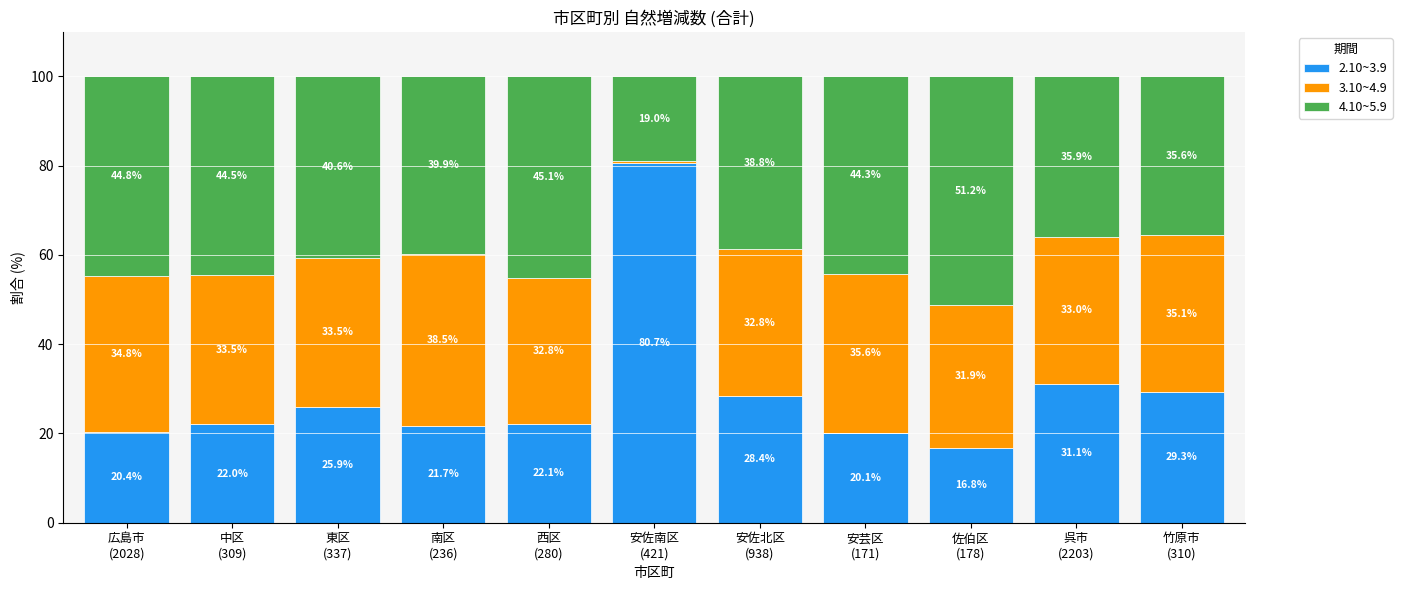

What is the average value of the 2.10~3.9 series?

29.0